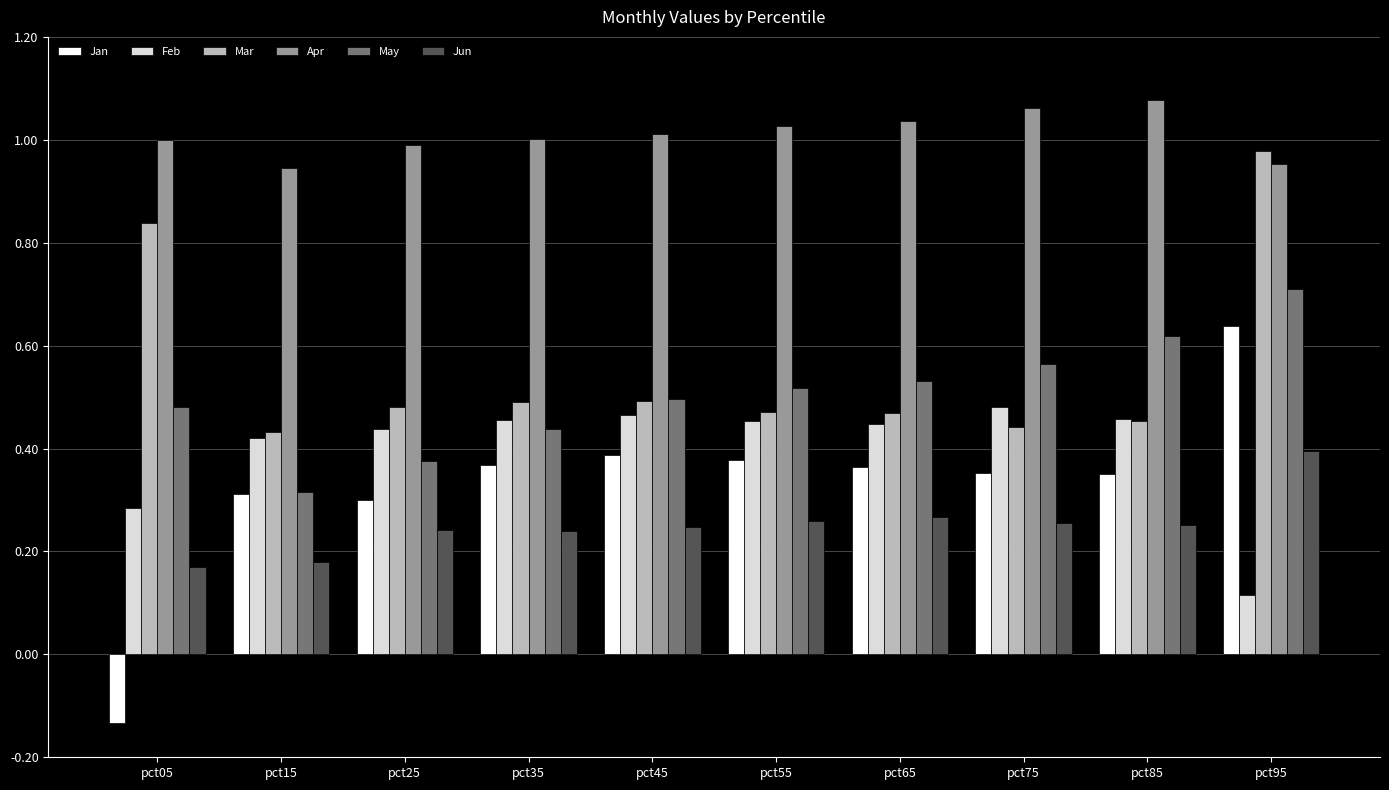

Which series has the largest total across all categories?

Apr